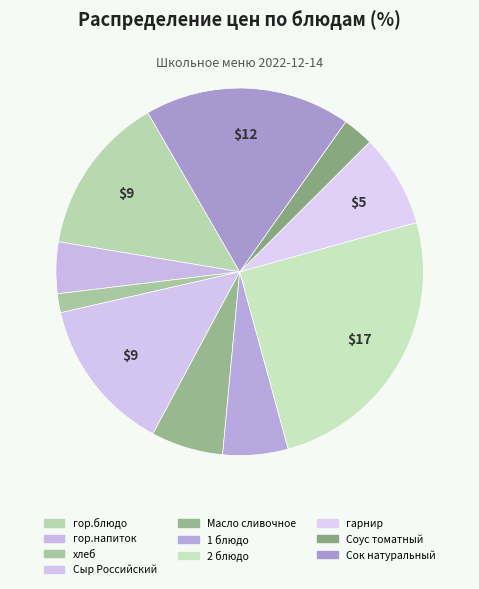

Count the number of slices in the pie.

10